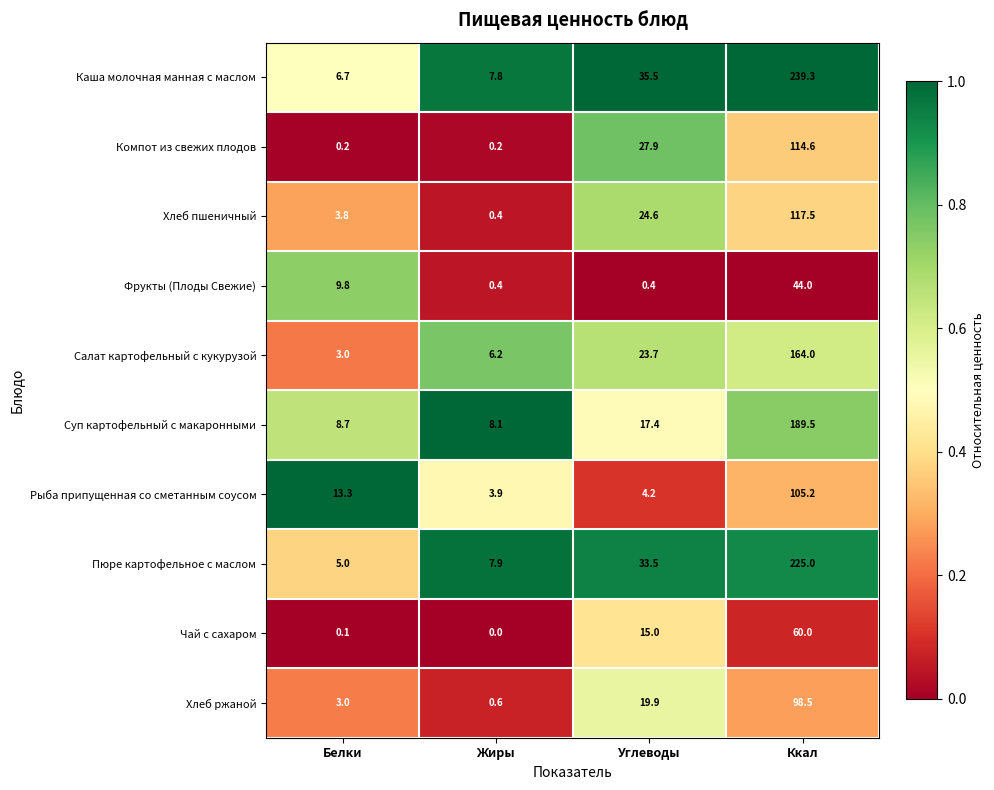

What is the greatest value displayed?

239.3